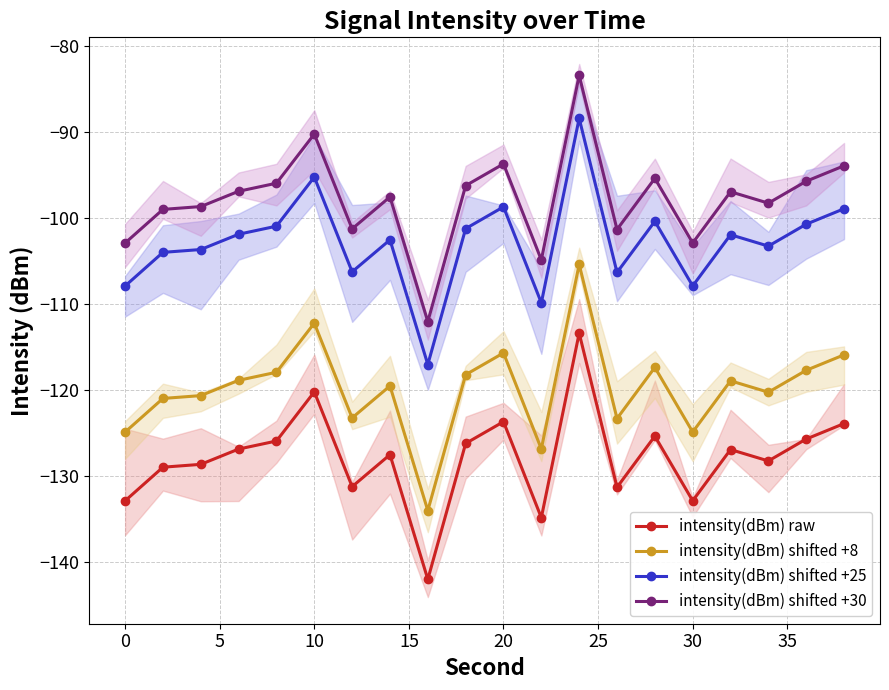

True or false: intensity(dBm) shifted +25 and intensity(dBm) raw intersect in this chart.

False